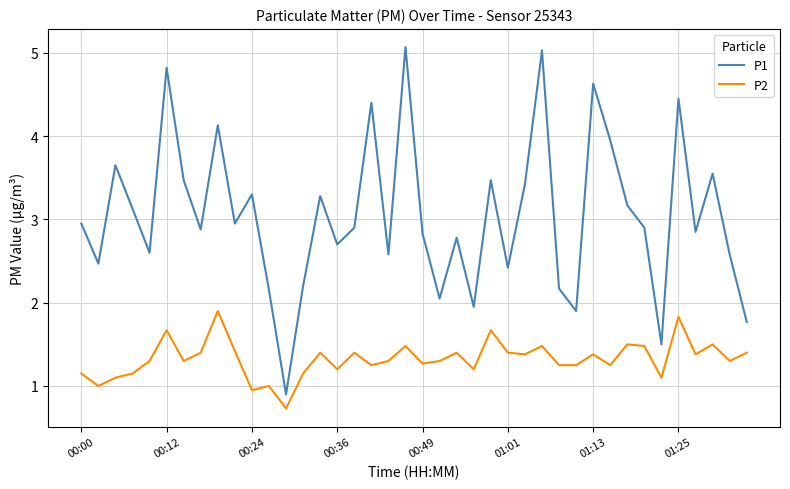

True or false: P1 and P2 cross at least once.

False